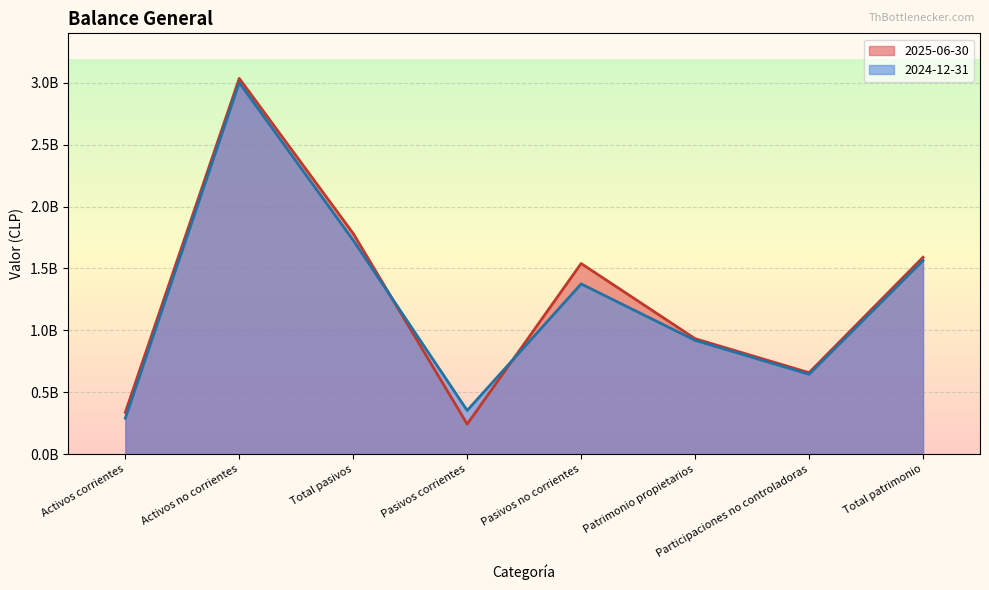

How many interior local peaks does the 2025-06-30 series have?

2